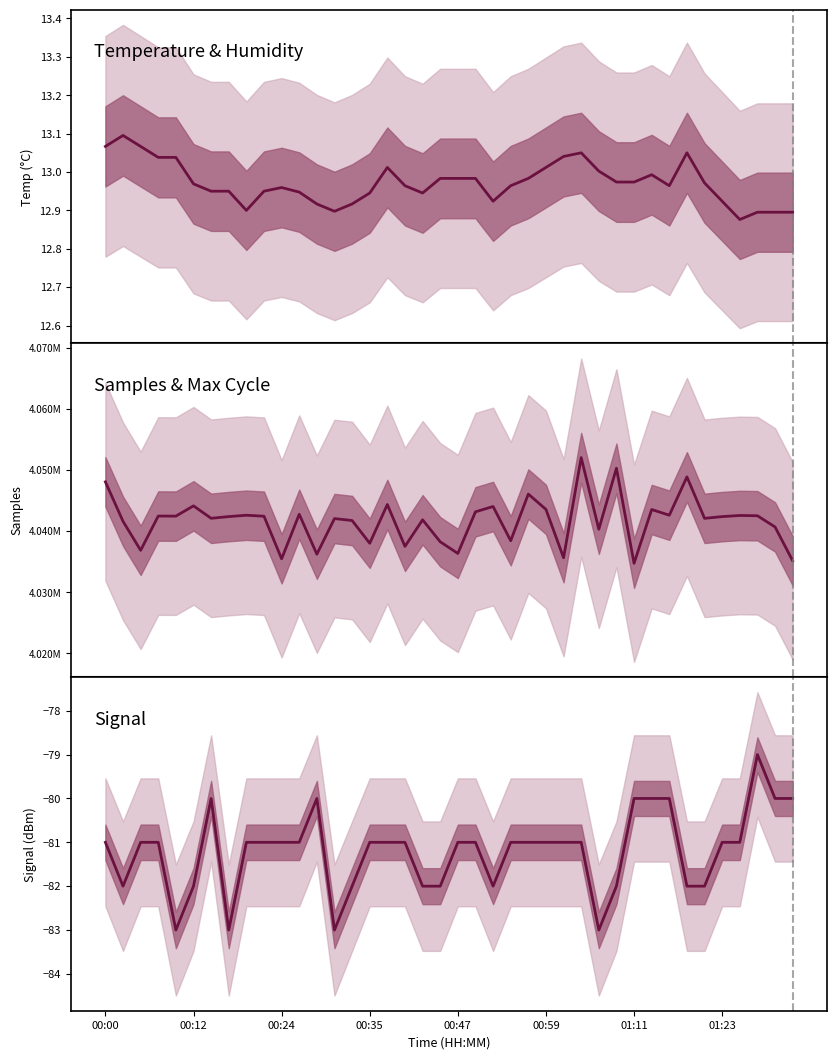

What is the minimum value shown in the chart?

-83.0